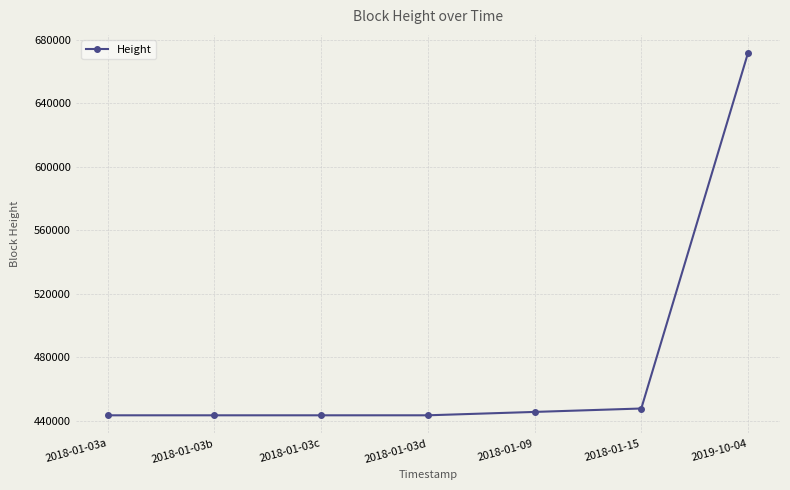

What is the maximum value shown in the chart?

671802